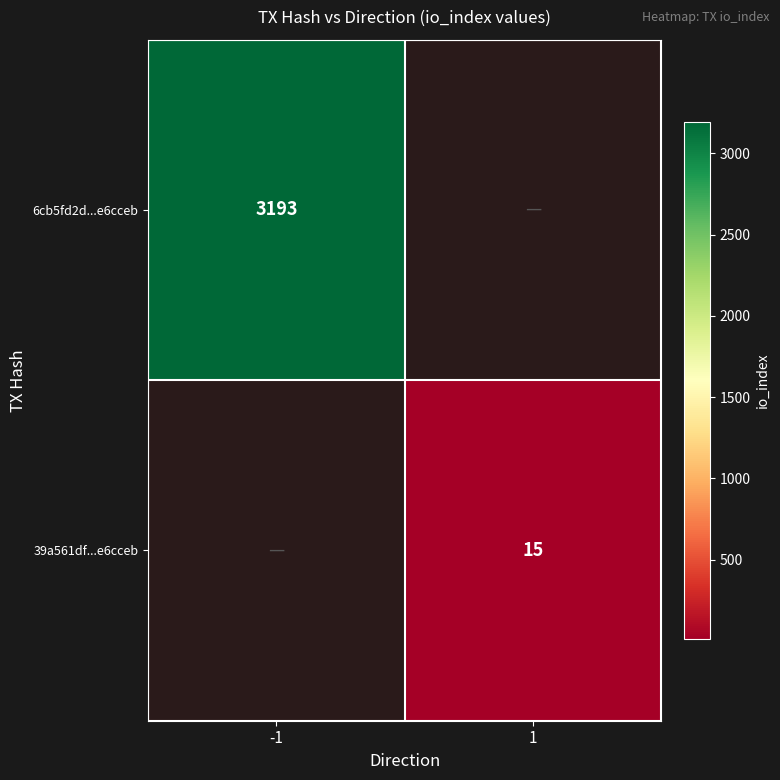

The value of 39a561df...e6cceb at 1 is 5. True or false?

False